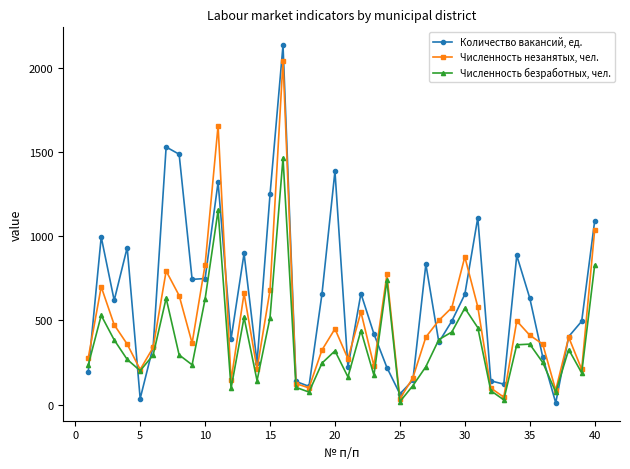

Which series has the largest range (max minus min)?

Количество вакансий, ед.